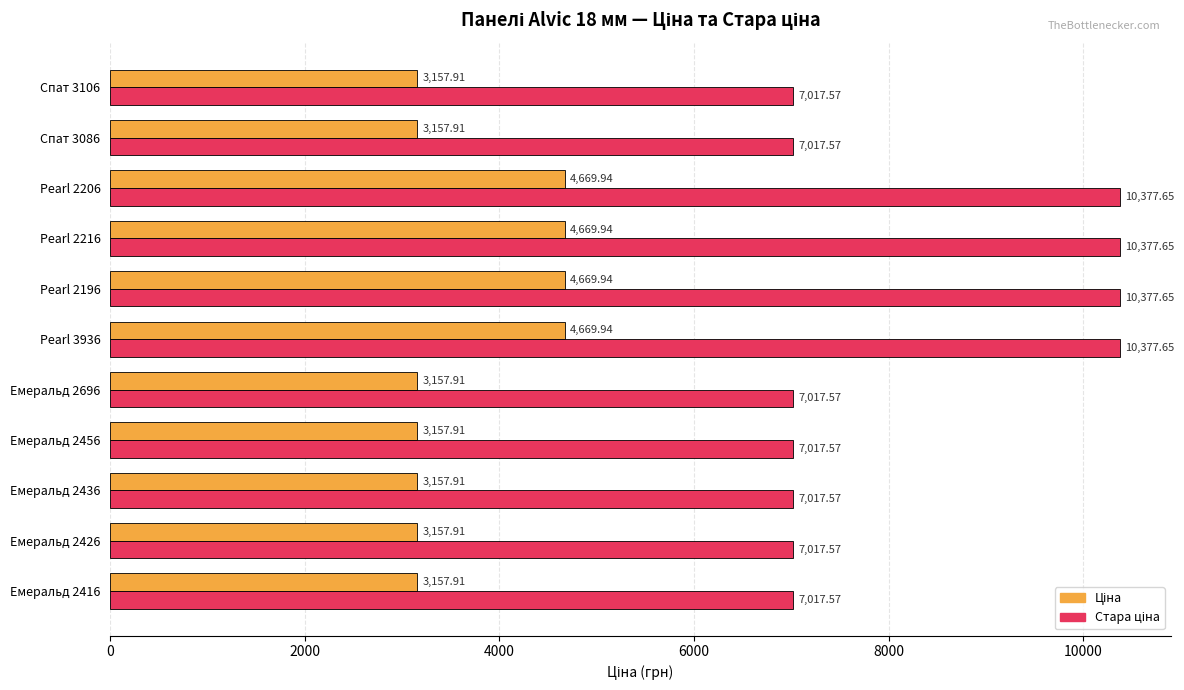

At how many categories does at least one series exceed 9223?

4